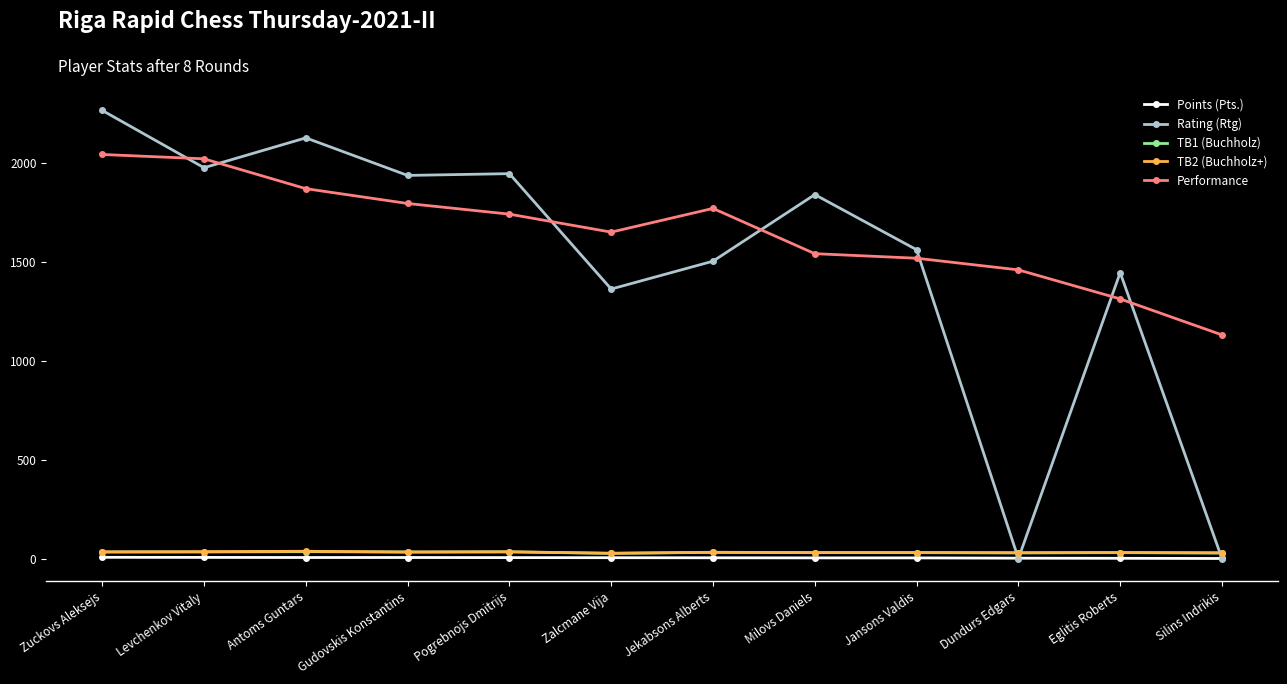

Is the value of Points (Pts.) at Dundurs Edgars greater than the value of Rating (Rtg) at Jansons Valdis?

No